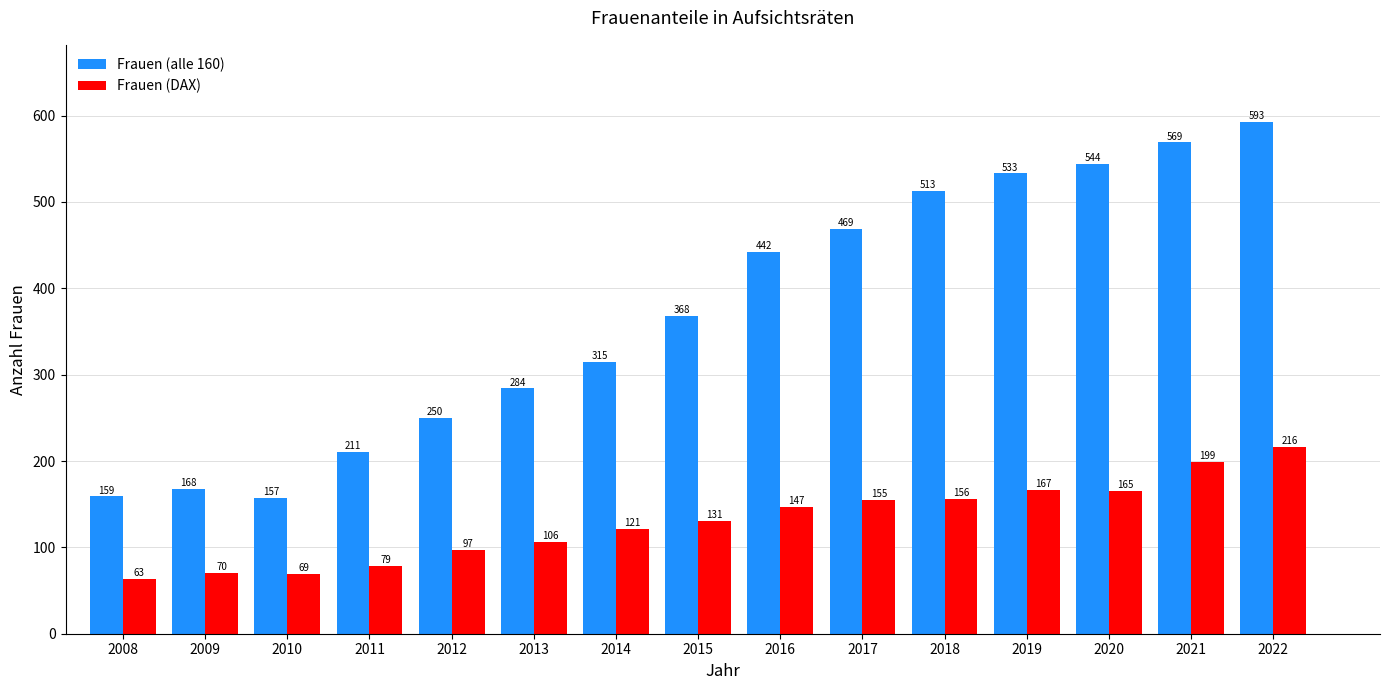

Reading left to right, extract all data points from this chart.

Frauen (alle 160): 2008=159	2009=168	2010=157	2011=211	2012=250	2013=284	2014=315	2015=368	2016=442	2017=469	2018=513	2019=533	2020=544	2021=569	2022=593
Frauen (DAX): 2008=63	2009=70	2010=69	2011=79	2012=97	2013=106	2014=121	2015=131	2016=147	2017=155	2018=156	2019=167	2020=165	2021=199	2022=216